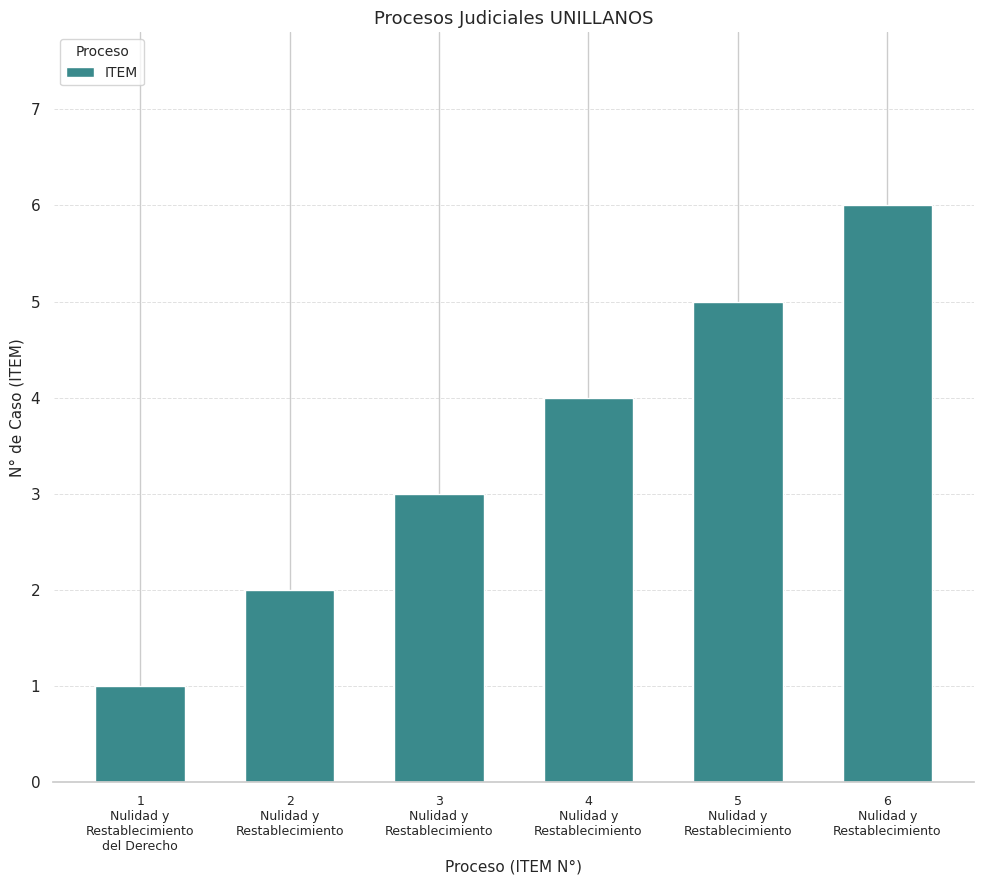

What is the value of the 2nd bar from the left?

2